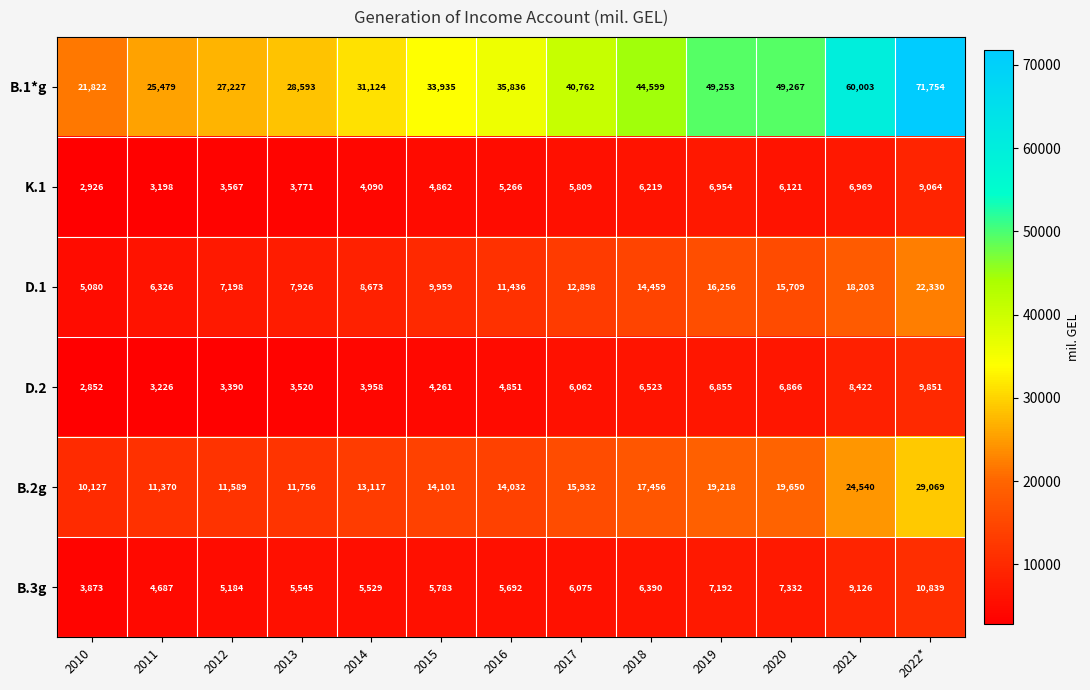

What is the spread (max minus min) of values at 2010?

18970